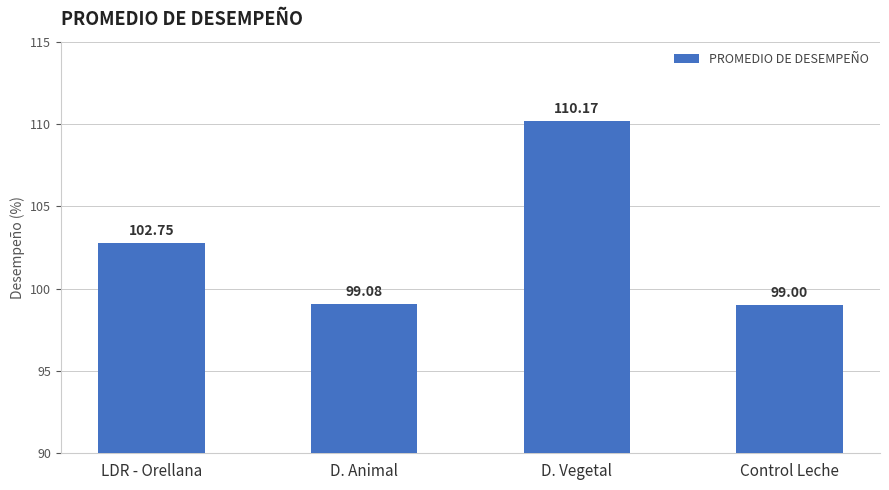

What is the sum of all values?

411.0